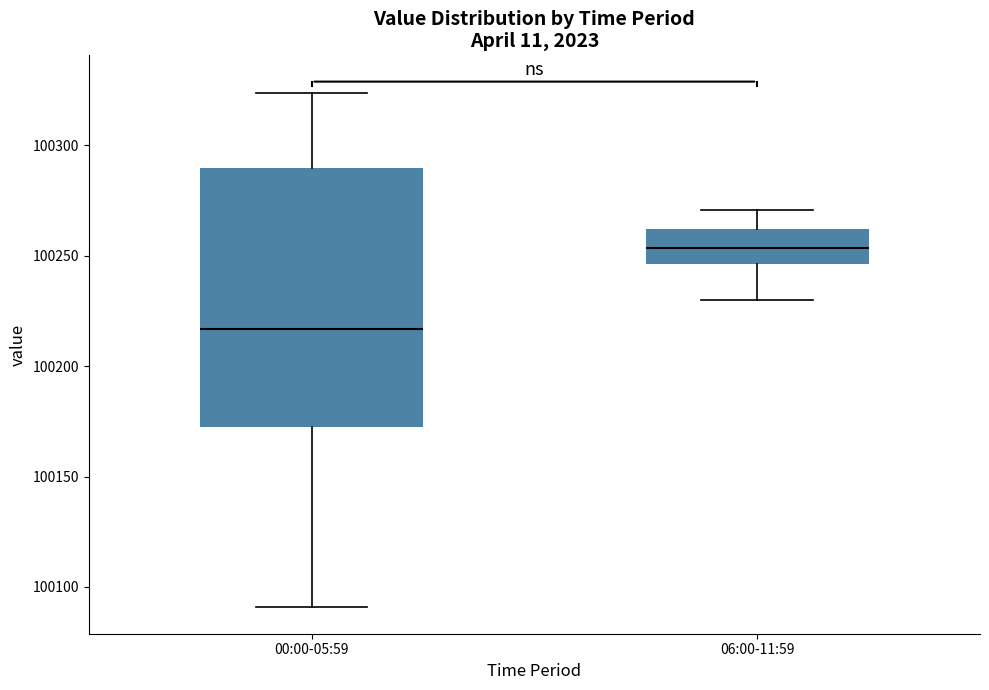

Where does the median line of the box for 06:00-11:59 sit on the y-axis? The values are not printed on the chart, so give them approximately, as read against the axis.

100255